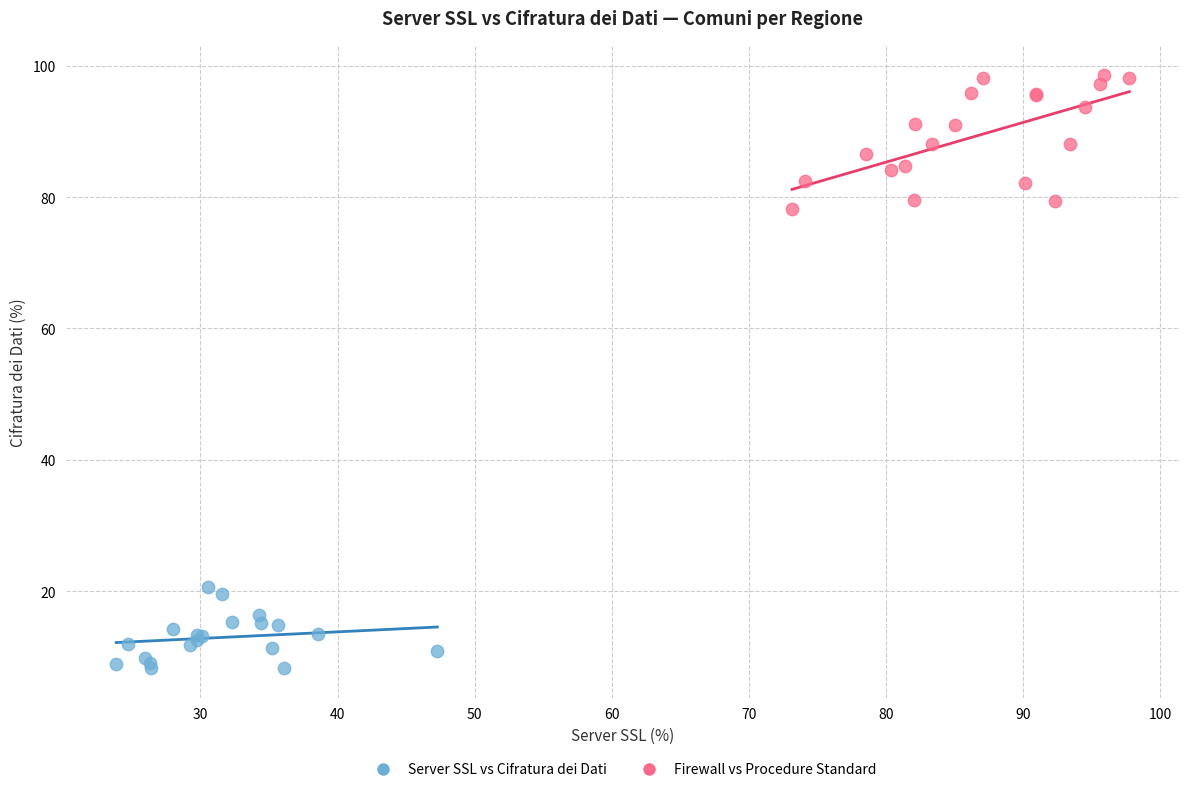

Which series contains the highest Y value?

Firewall vs Procedure Standard